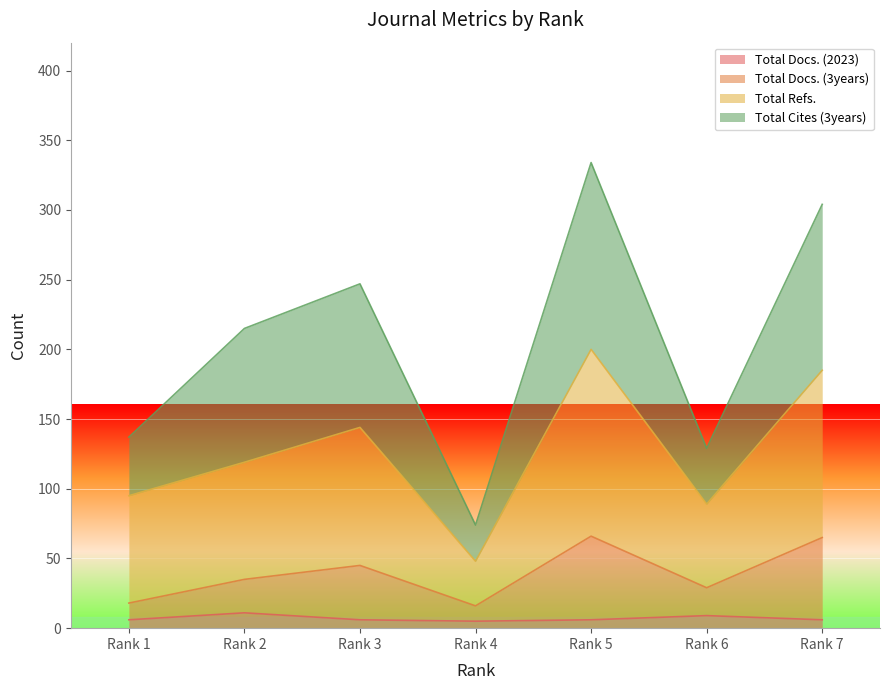

Reading left to right, transcribe all the data shown in this chart.

Total Docs. (2023): Rank 1=6	Rank 2=11	Rank 3=6	Rank 4=5	Rank 5=6	Rank 6=9	Rank 7=6
Total Docs. (3years): Rank 1=18	Rank 2=35	Rank 3=45	Rank 4=16	Rank 5=66	Rank 6=29	Rank 7=65
Total Refs.: Rank 1=95	Rank 2=119	Rank 3=144	Rank 4=48	Rank 5=200	Rank 6=89	Rank 7=185
Total Cites (3years): Rank 1=137	Rank 2=215	Rank 3=247	Rank 4=74	Rank 5=334	Rank 6=129	Rank 7=304